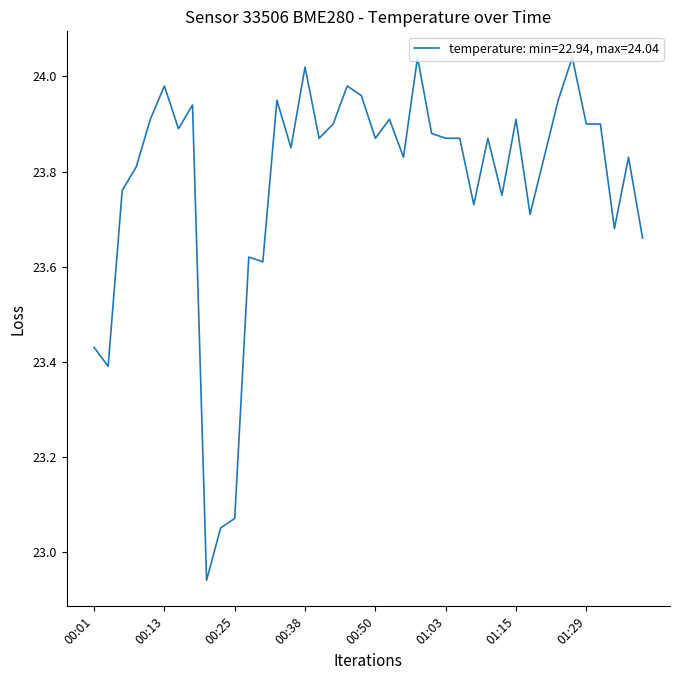

What is the difference between the maximum and minimum values?

1.1